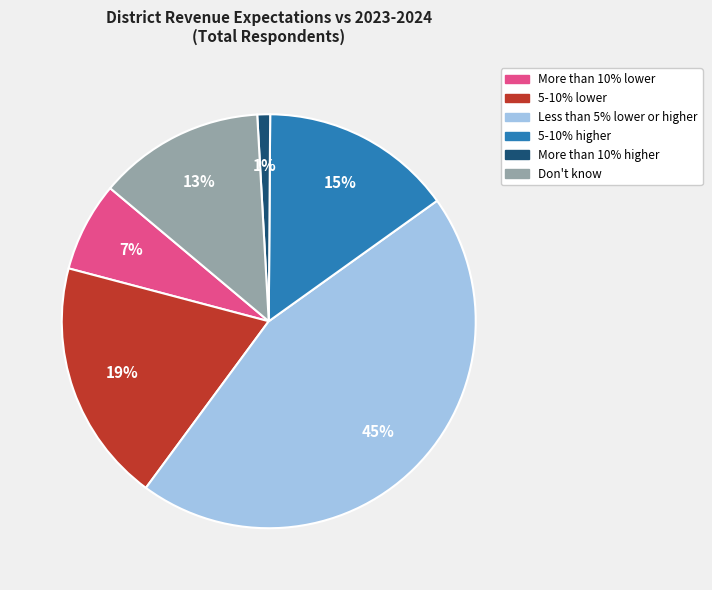

To the nearest percent, what is the difference between the largest and smallest slice percentages?

44%